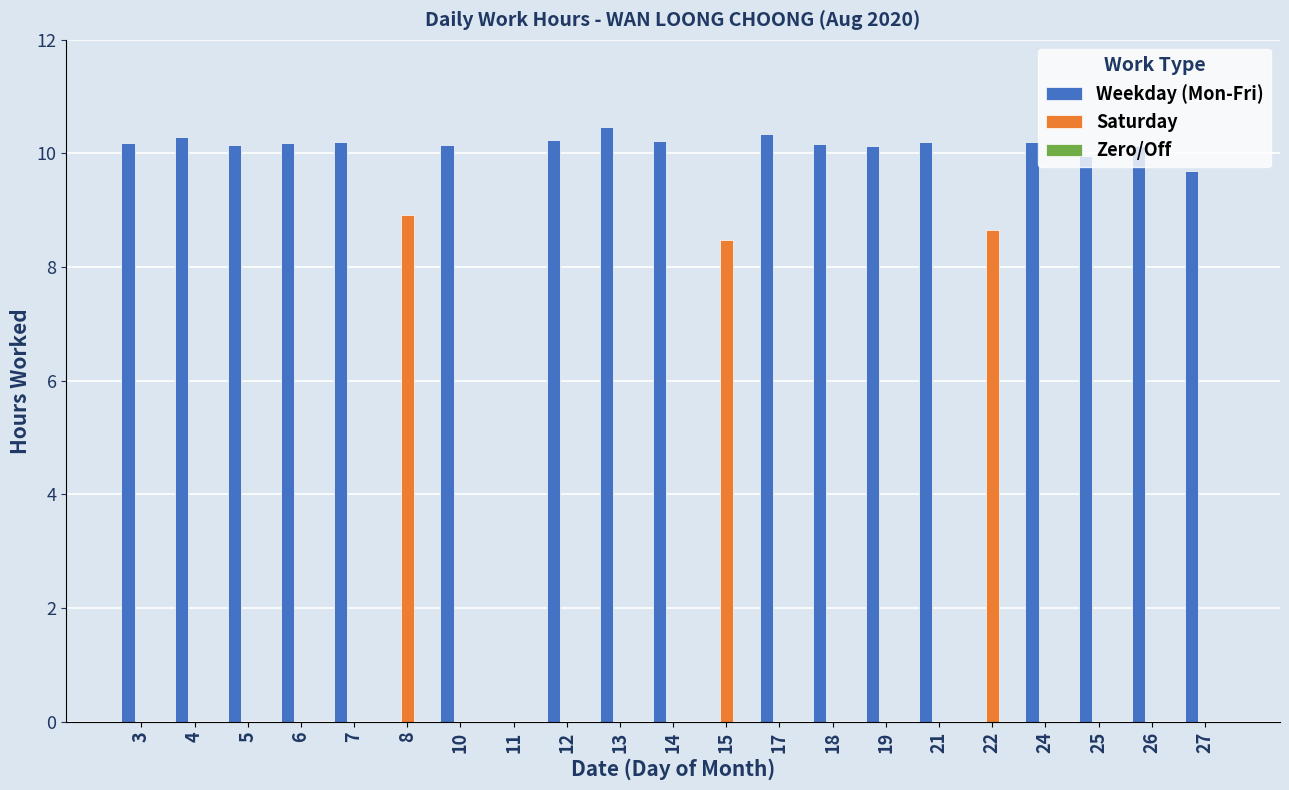

Which series changed the most between 24 and 27?

Weekday (Mon-Fri)